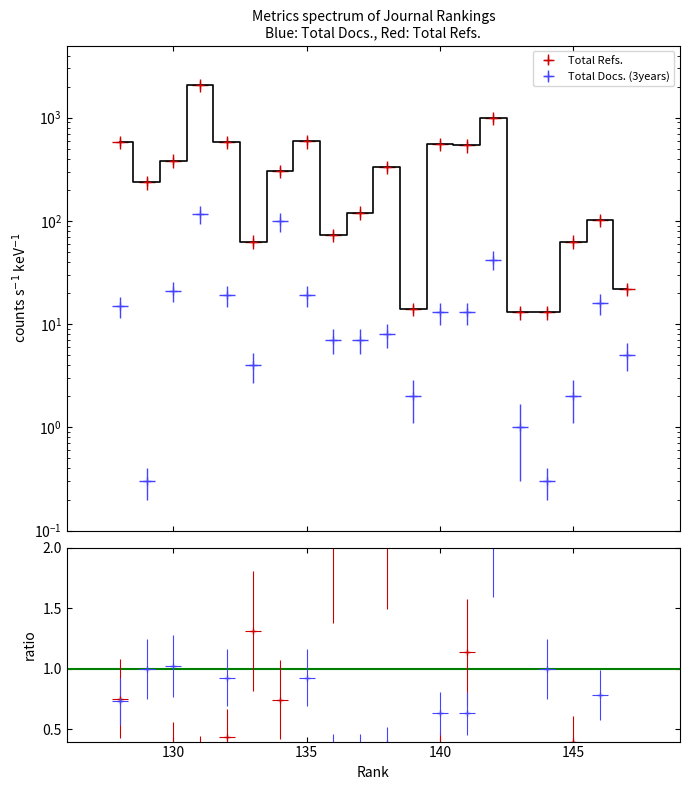

The Total Docs. (3years) series shows 0.3 at 144. True or false?

True